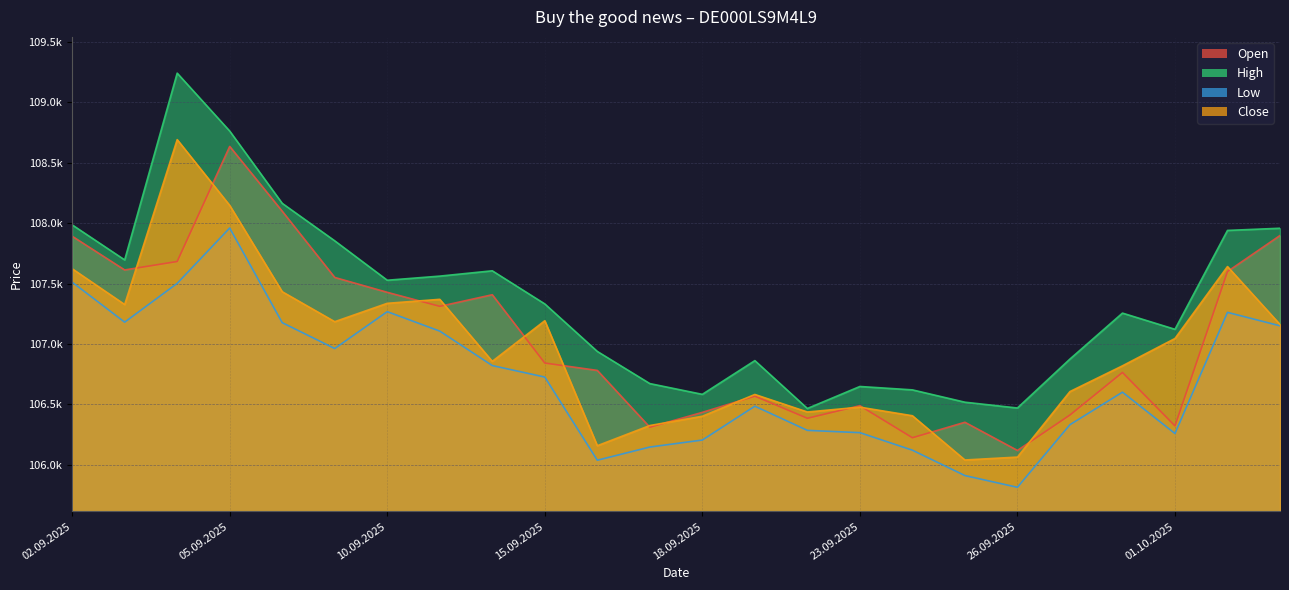

At which label does Low first exceed 106727?

02.09.2025